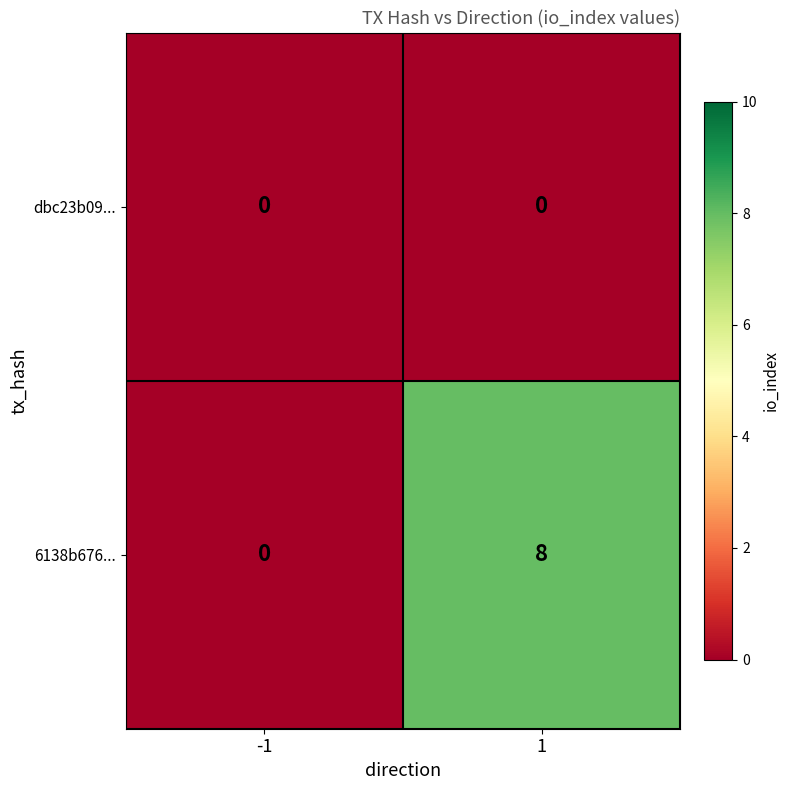

Is it true that dbc23b09... equals 0 at -1?

True